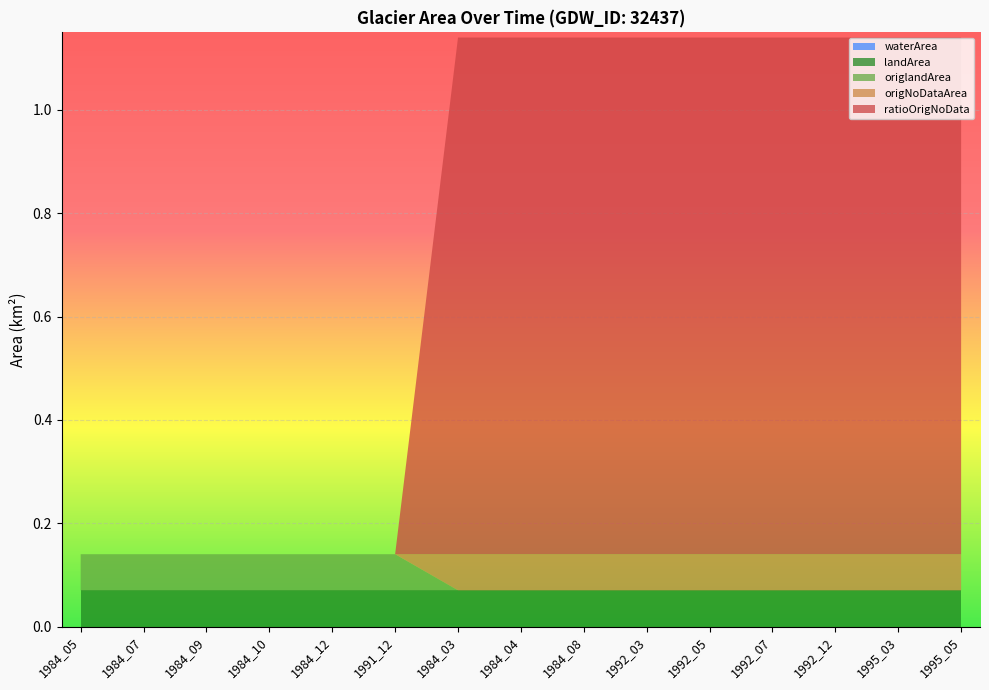

Reading left to right, extract all data points from this chart.

waterArea: 1984_05=0.0	1984_07=0.0	1984_09=0.0	1984_10=0.0	1984_12=0.0	1991_12=0.0	1984_03=0.0	1984_04=0.0	1984_08=0.0	1992_03=0.0	1992_05=0.0	1992_07=0.0	1992_12=0.0	1995_03=0.0	1995_05=0.0
landArea: 1984_05=0.1	1984_07=0.1	1984_09=0.1	1984_10=0.1	1984_12=0.1	1991_12=0.1	1984_03=0.1	1984_04=0.1	1984_08=0.1	1992_03=0.1	1992_05=0.1	1992_07=0.1	1992_12=0.1	1995_03=0.1	1995_05=0.1
origlandArea: 1984_05=0.1	1984_07=0.1	1984_09=0.1	1984_10=0.1	1984_12=0.1	1991_12=0.1	1984_03=0.0	1984_04=0.0	1984_08=0.0	1992_03=0.0	1992_05=0.0	1992_07=0.0	1992_12=0.0	1995_03=0.0	1995_05=0.0
origNoDataArea: 1984_05=0.0	1984_07=0.0	1984_09=0.0	1984_10=0.0	1984_12=0.0	1991_12=0.0	1984_03=0.1	1984_04=0.1	1984_08=0.1	1992_03=0.1	1992_05=0.1	1992_07=0.1	1992_12=0.1	1995_03=0.1	1995_05=0.1
ratioOrigNoData: 1984_05=0.0	1984_07=0.0	1984_09=0.0	1984_10=0.0	1984_12=0.0	1991_12=0.0	1984_03=1.0	1984_04=1.0	1984_08=1.0	1992_03=1.0	1992_05=1.0	1992_07=1.0	1992_12=1.0	1995_03=1.0	1995_05=1.0